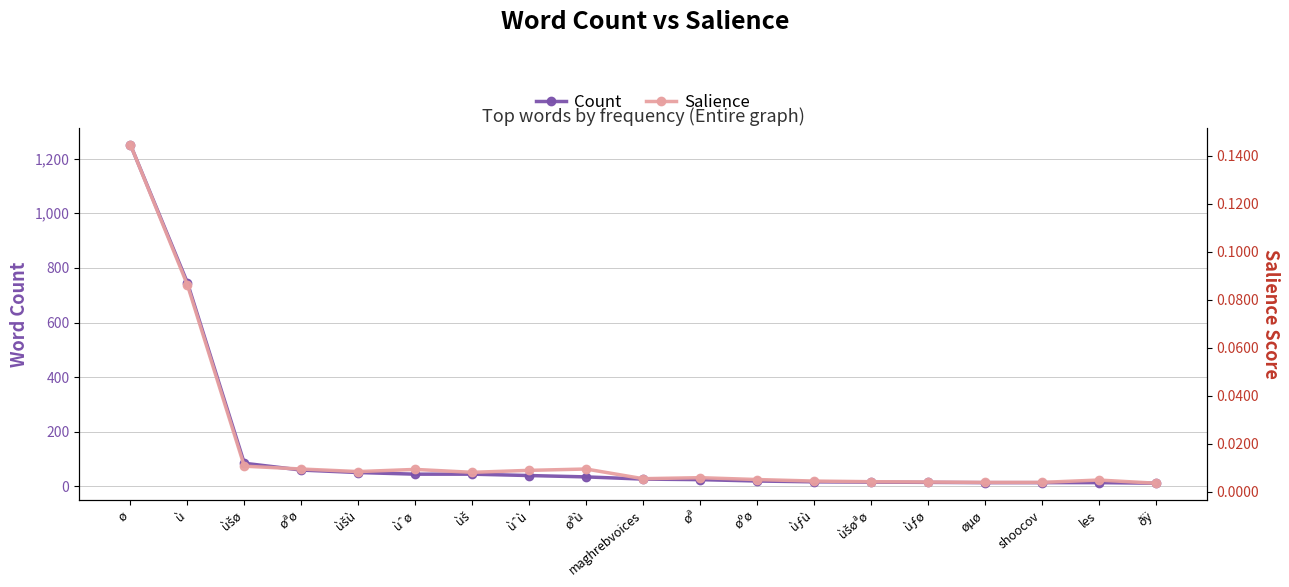

What is the label of the 16th point from the right?

øªø